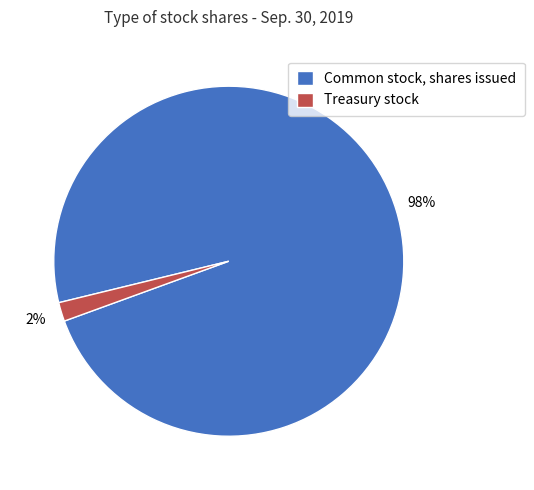

Is Common stock, shares issued the majority of the pie?

Yes